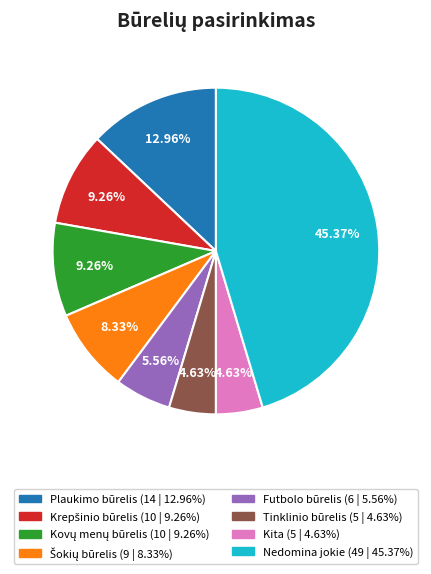

Is there any slice that represents more than half of the pie?

No